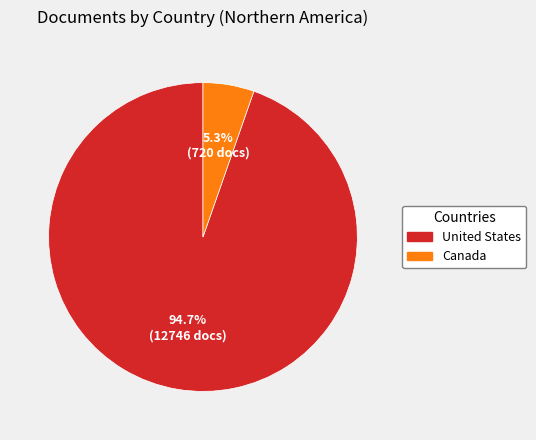

The Canada slice represents 5% of the pie. True or false?

True